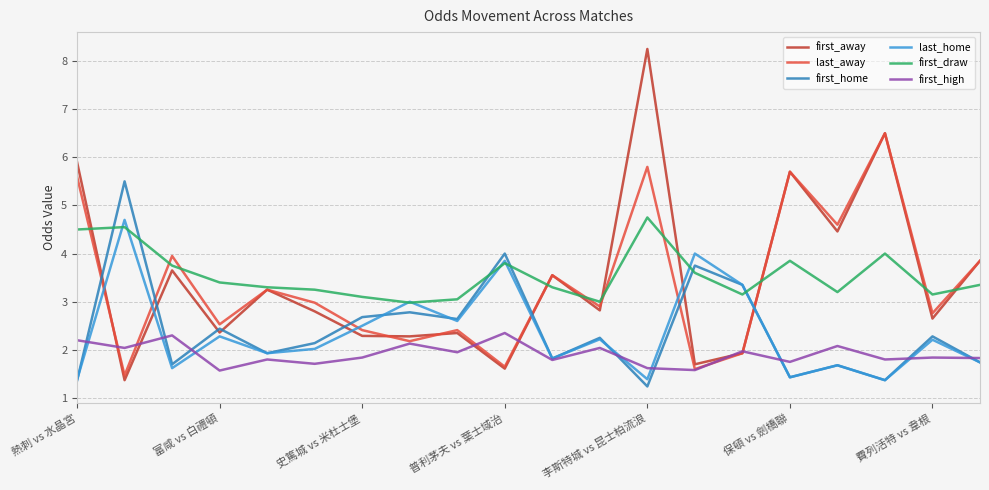

Which series ends up on top after the final intersection of first_away and first_home?

first_away